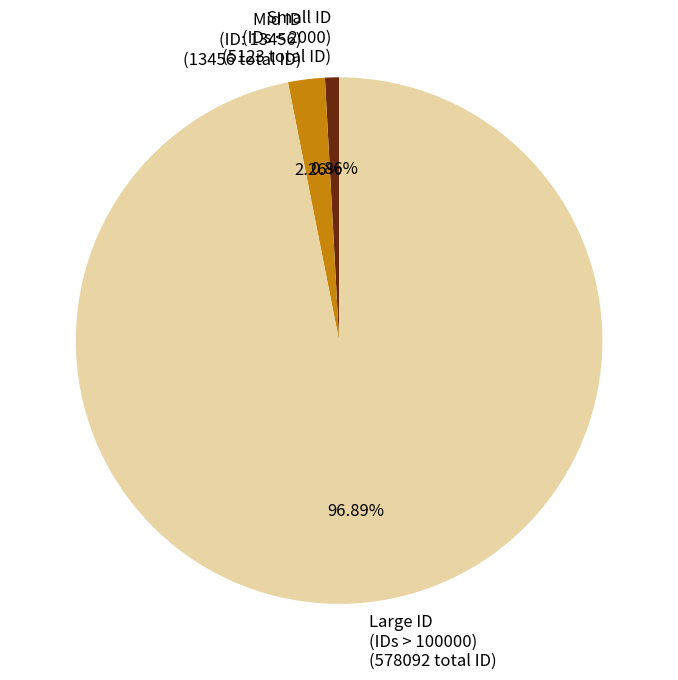

Does any single category account for the majority?

Yes